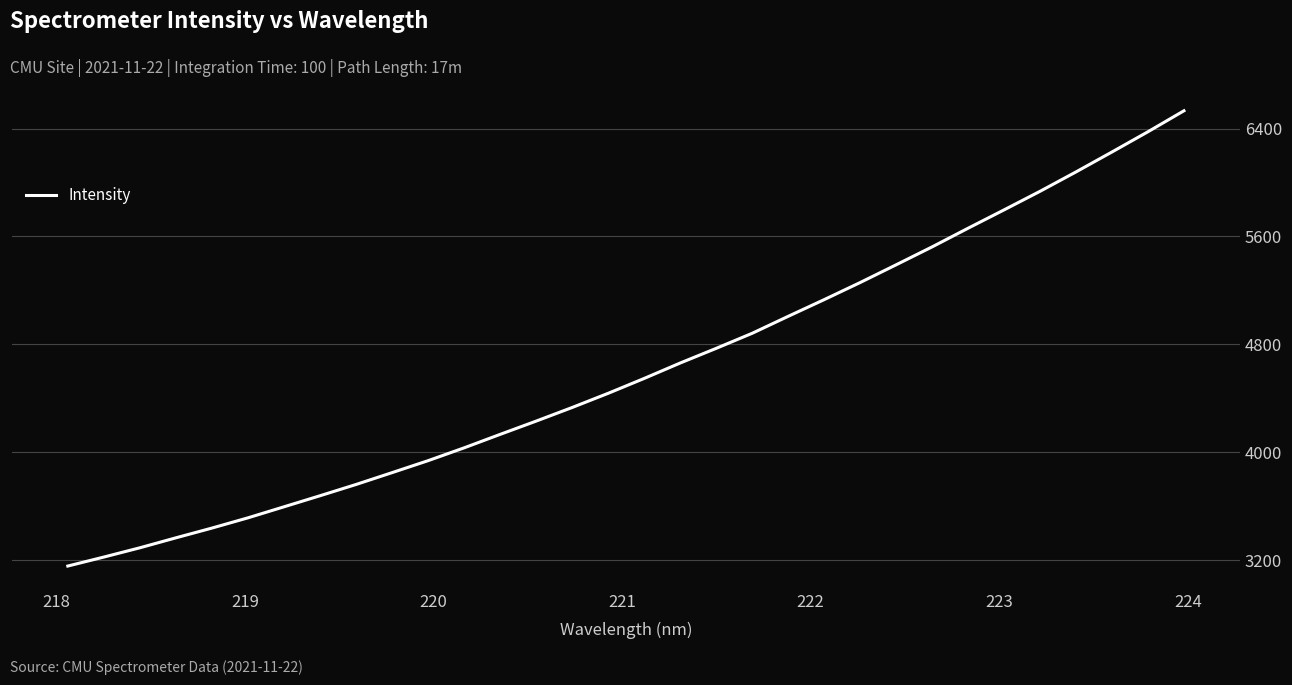

Does the chart display data point markers on the line(s)?

No